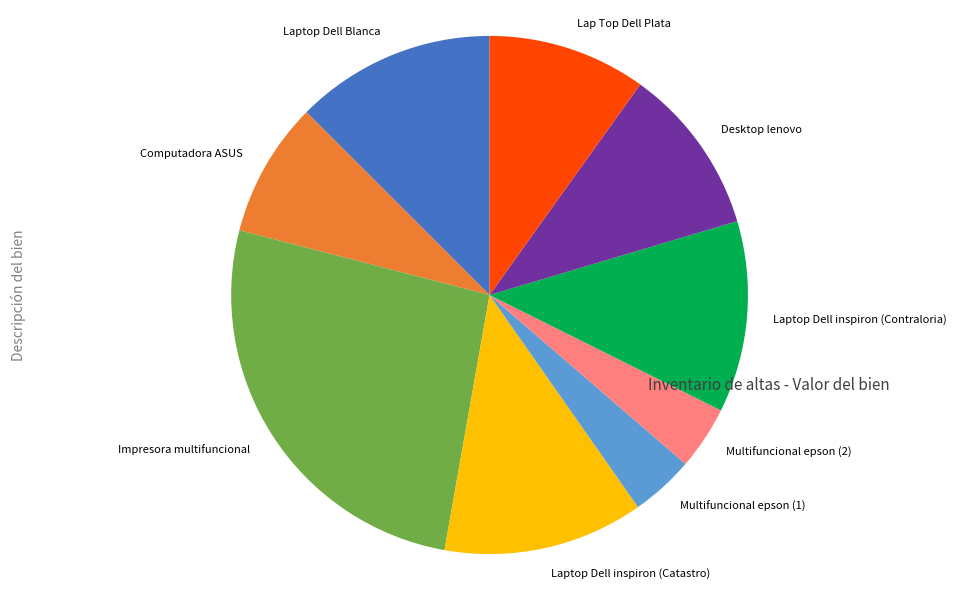

Is it true that Laptop Dell inspiron (Catastro) is 13% of the pie?

True